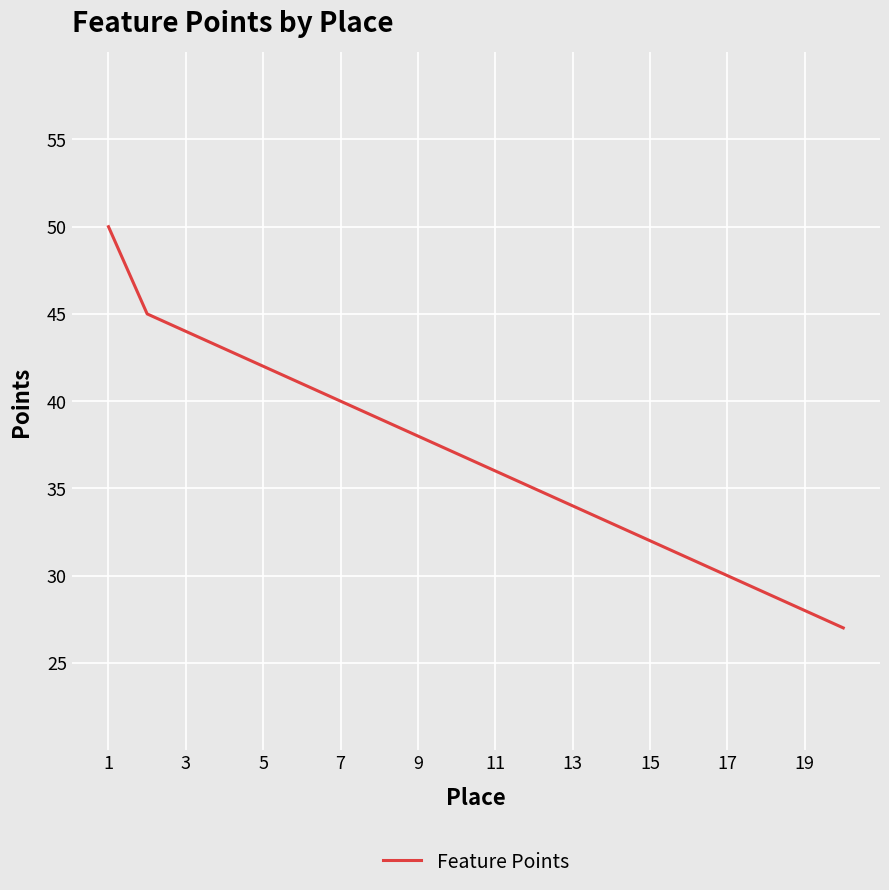

How many values are below 37?

10